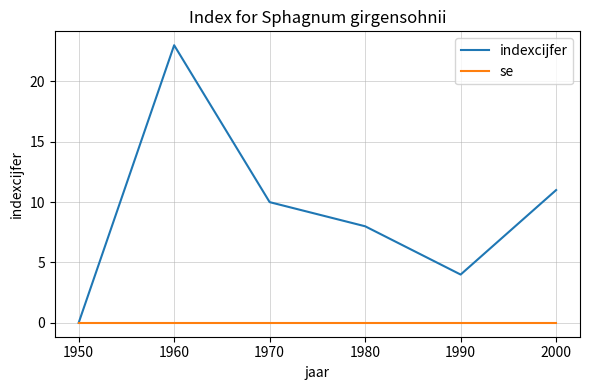

Which category has the lowest value in the indexcijfer series?

1950